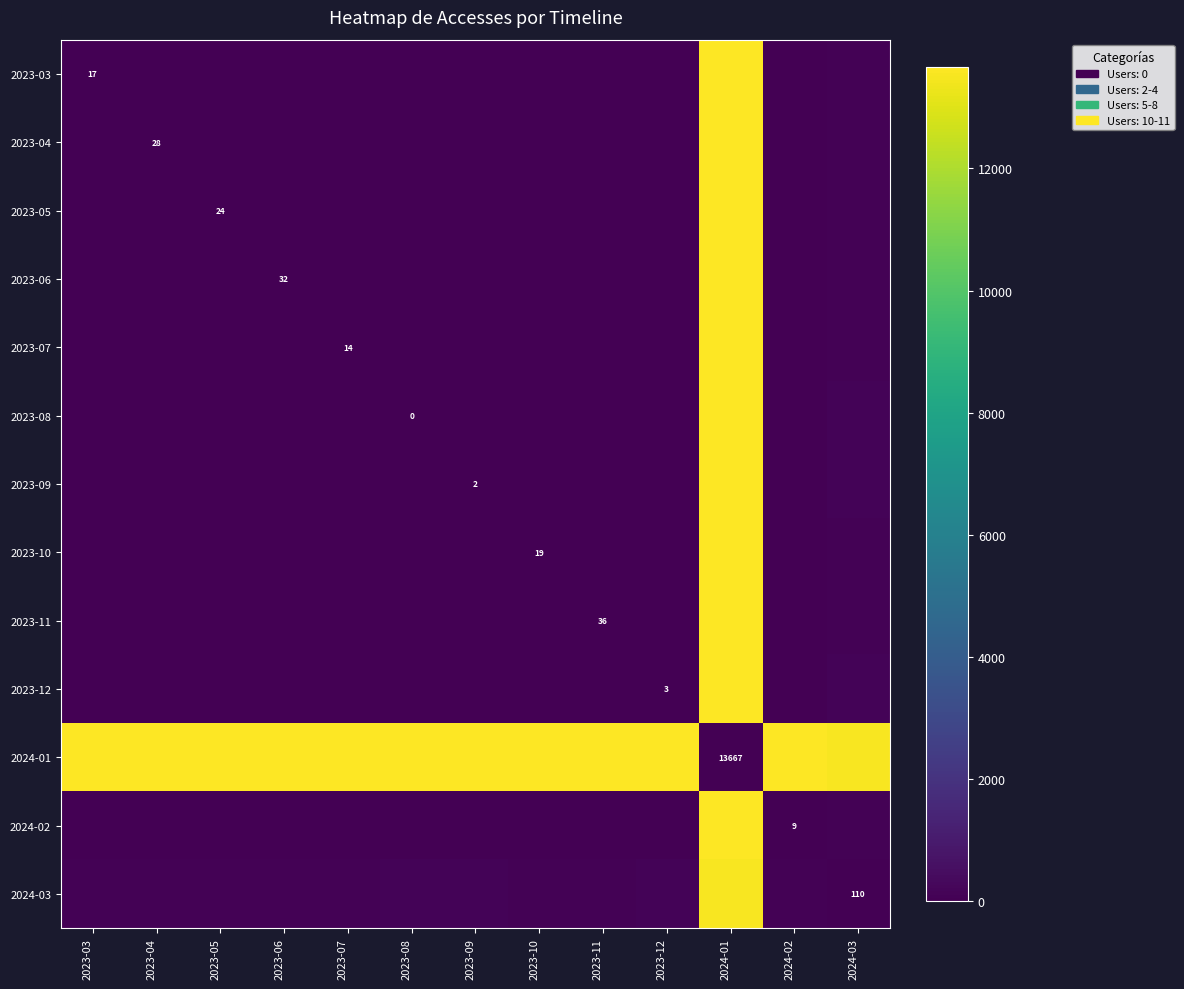

At which category does the chart reach its minimum across all series?

2023-03